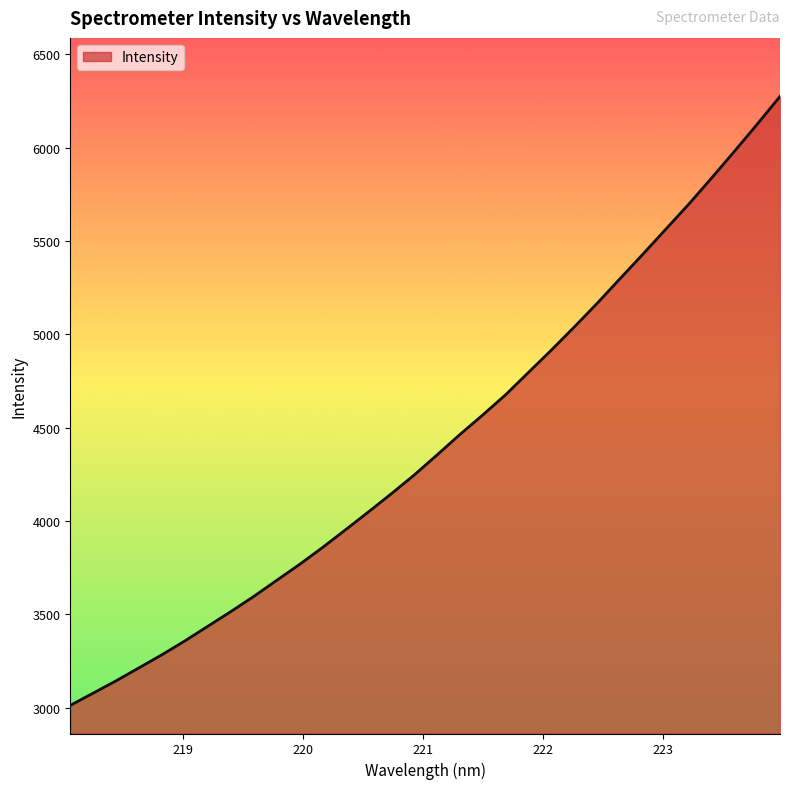

What is the greatest value displayed?

6273.6